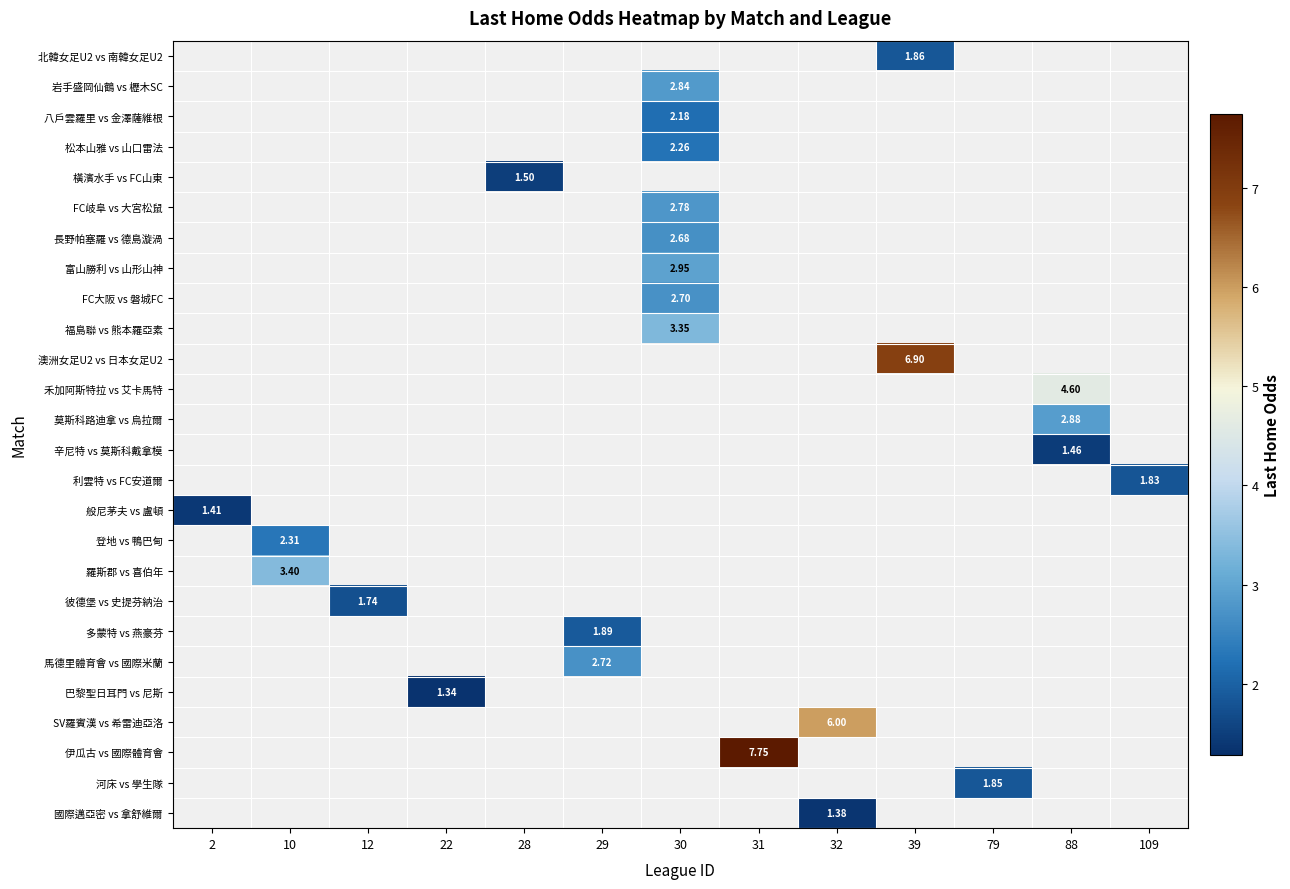

At which label does row_1 first exceed 2?

30